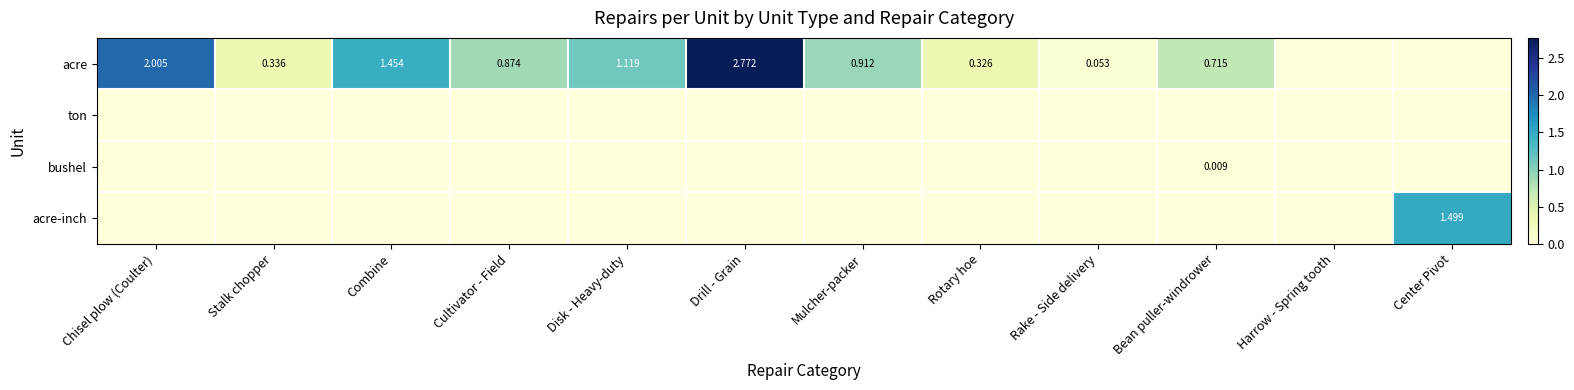

Which series has the largest total across all categories?

acre